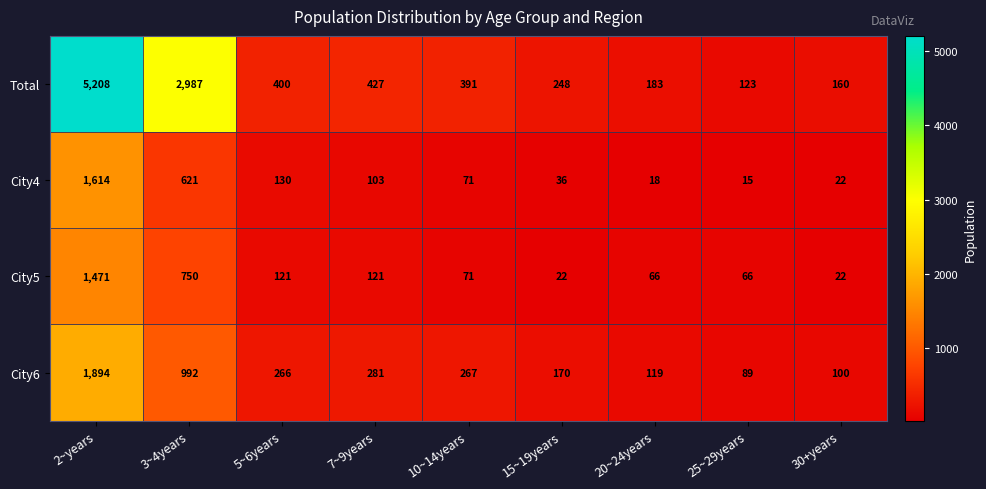

List the series in order of their peak value, lowest first.

City5, City4, City6, Total